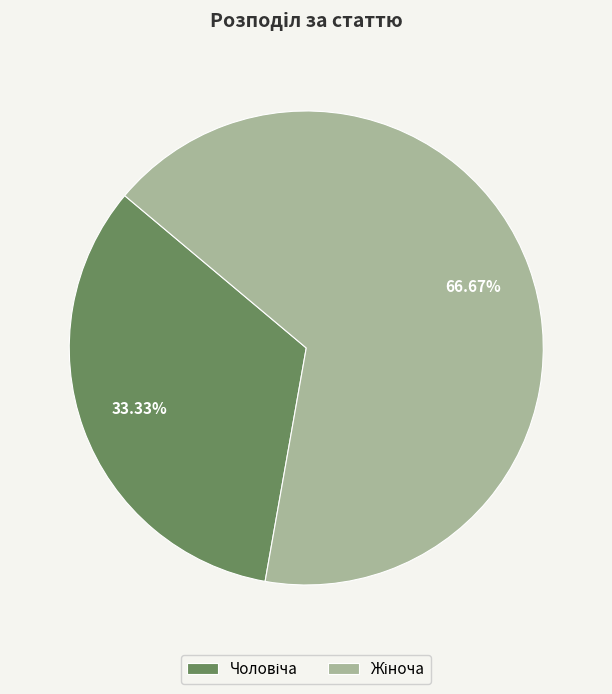

Does Жіноча account for over 50% of the chart?

Yes